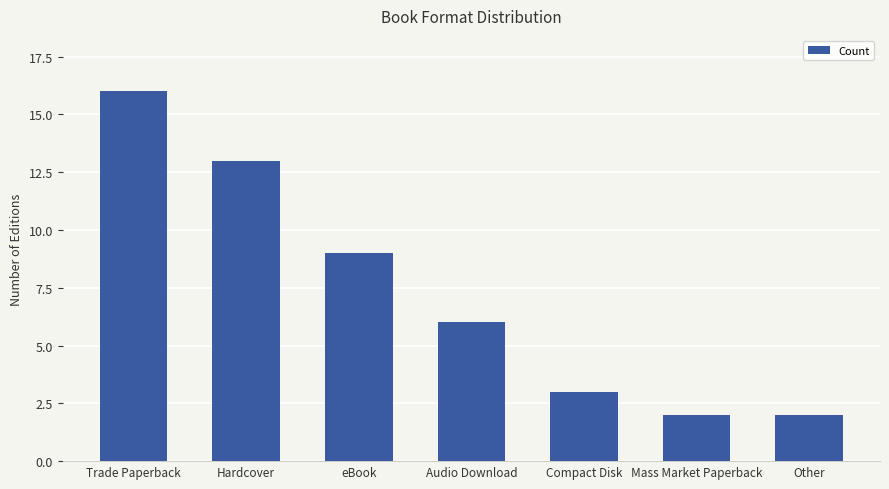

The value at Audio Download is 2. True or false?

False